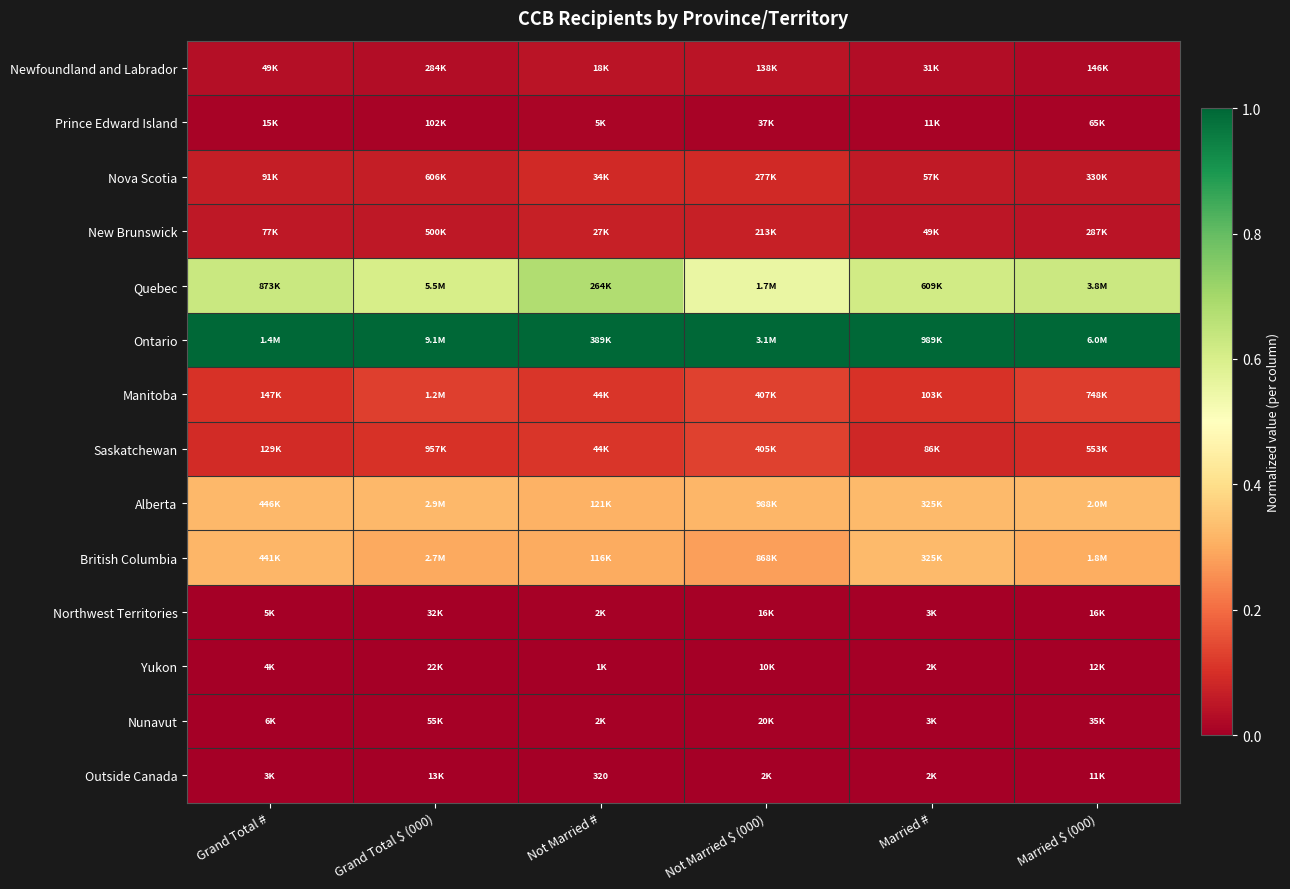

Where is British Columbia nearest to the value 0?

Not Married $ (000)